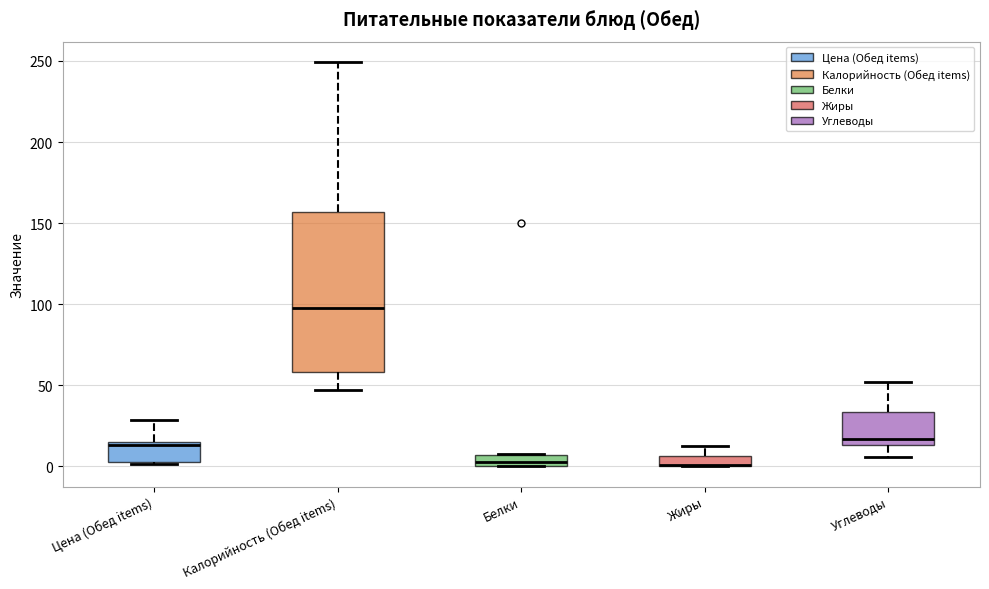

Where does the median line of the box for Калорийность (Обед items) sit on the y-axis? The values are not printed on the chart, so give them approximately, as read against the axis.

95